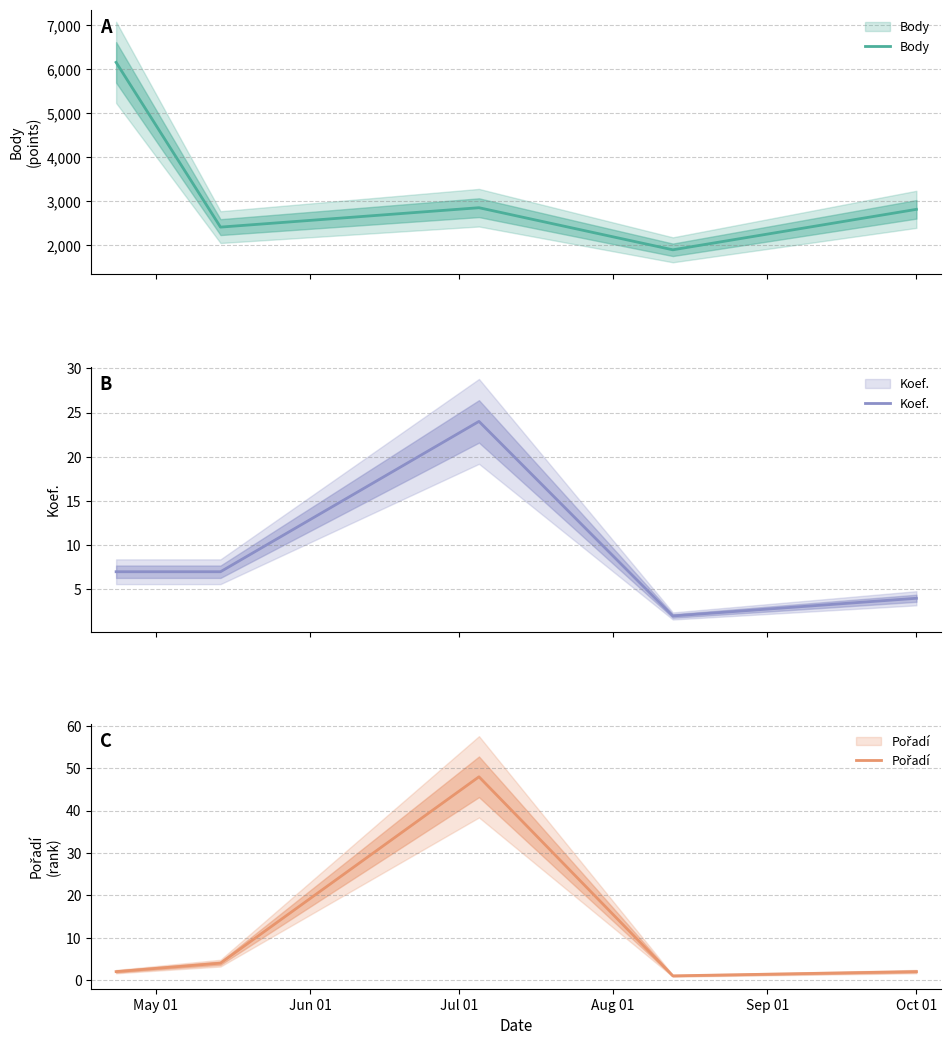

Which category has the highest value in the Pořadí series?

Jul 01